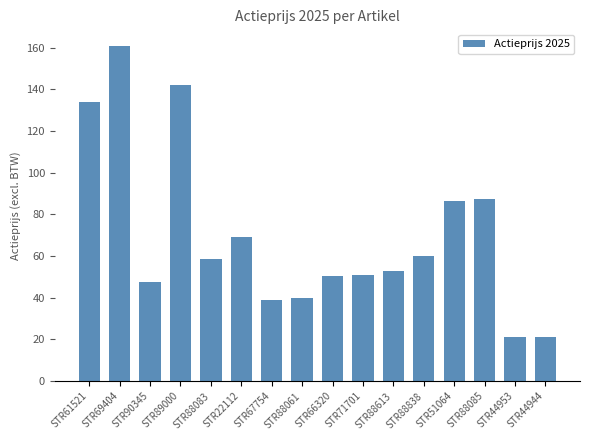

Which has a higher value, STR67754 or STR69404?

STR69404